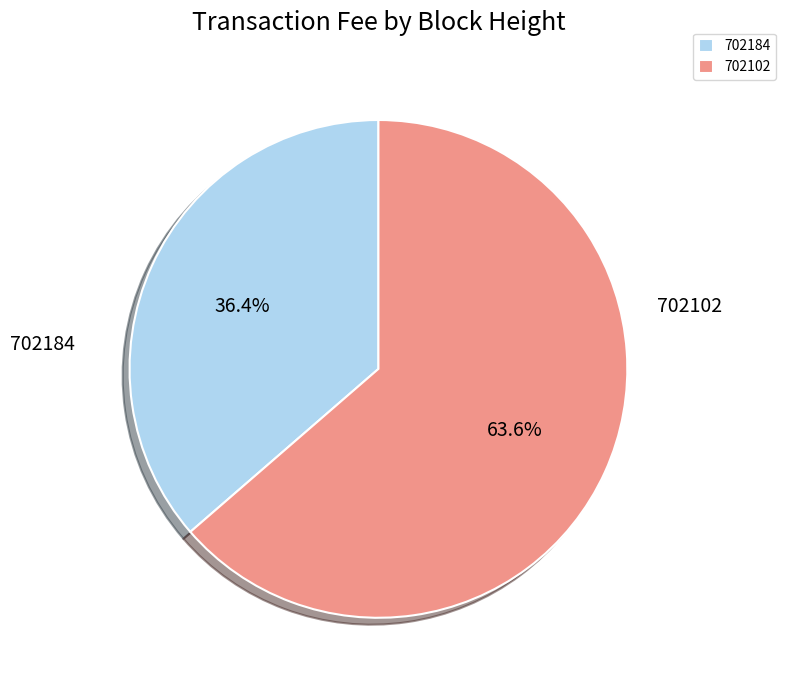

To the nearest percent, what is the combined percentage of 702102 and 702184?

100%